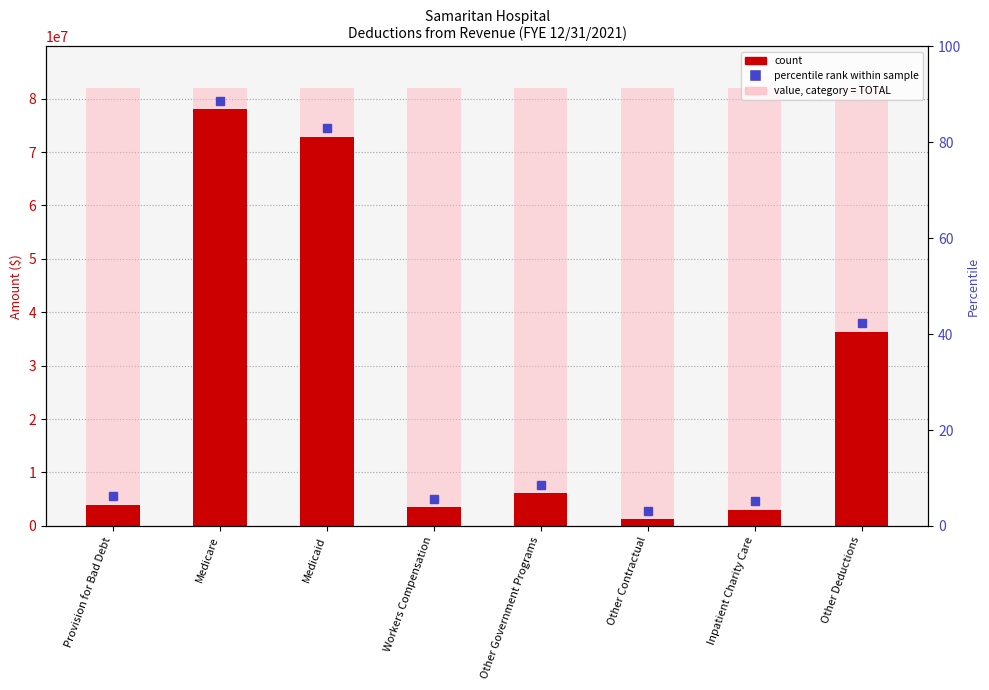

At which category does the chart reach its minimum across all series?

Other Contractual